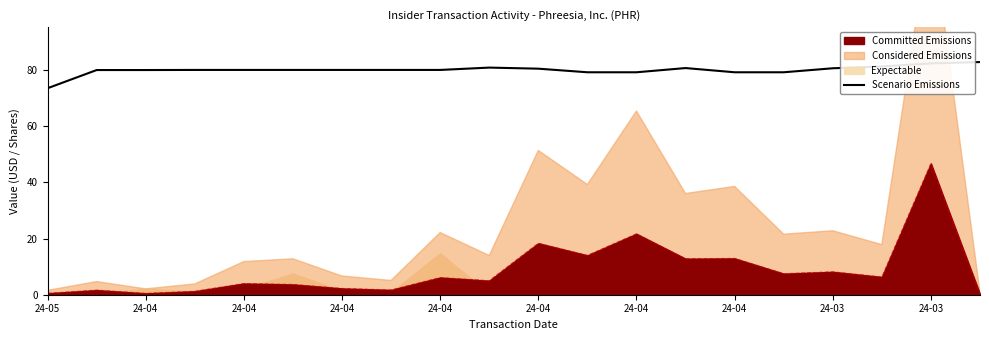

Where does the data first go above 80?

24-04